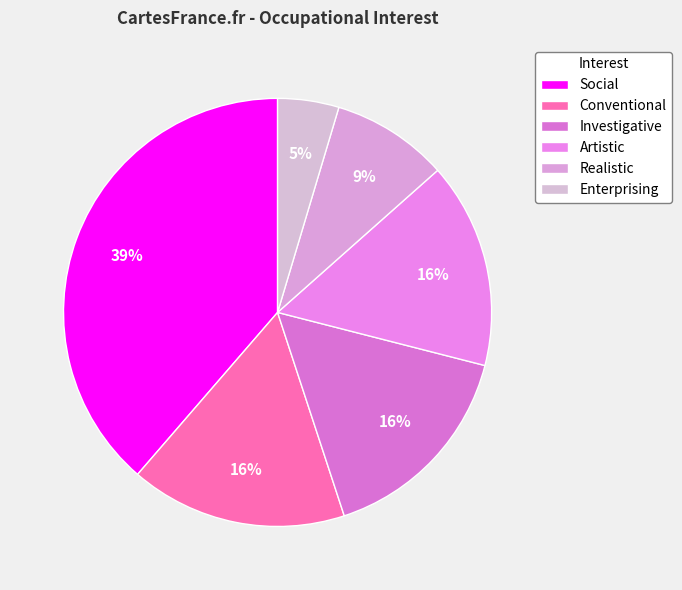

True or false: Social accounts for 25% of the total.

False